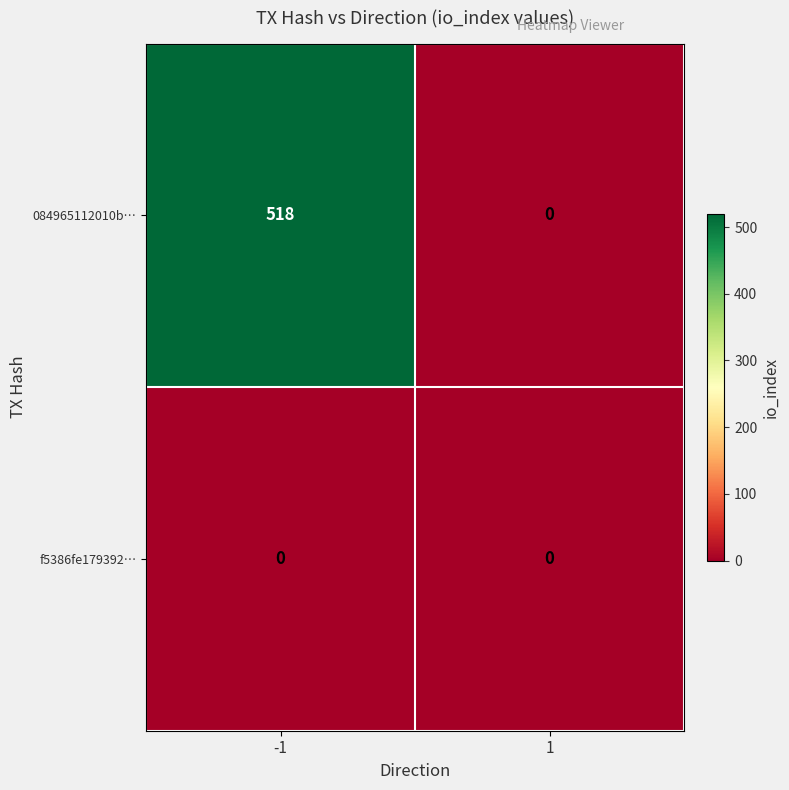

Reading left to right, list all the values displayed in this chart.

084965112010b…: 518	0
f5386fe179392…: 0	0